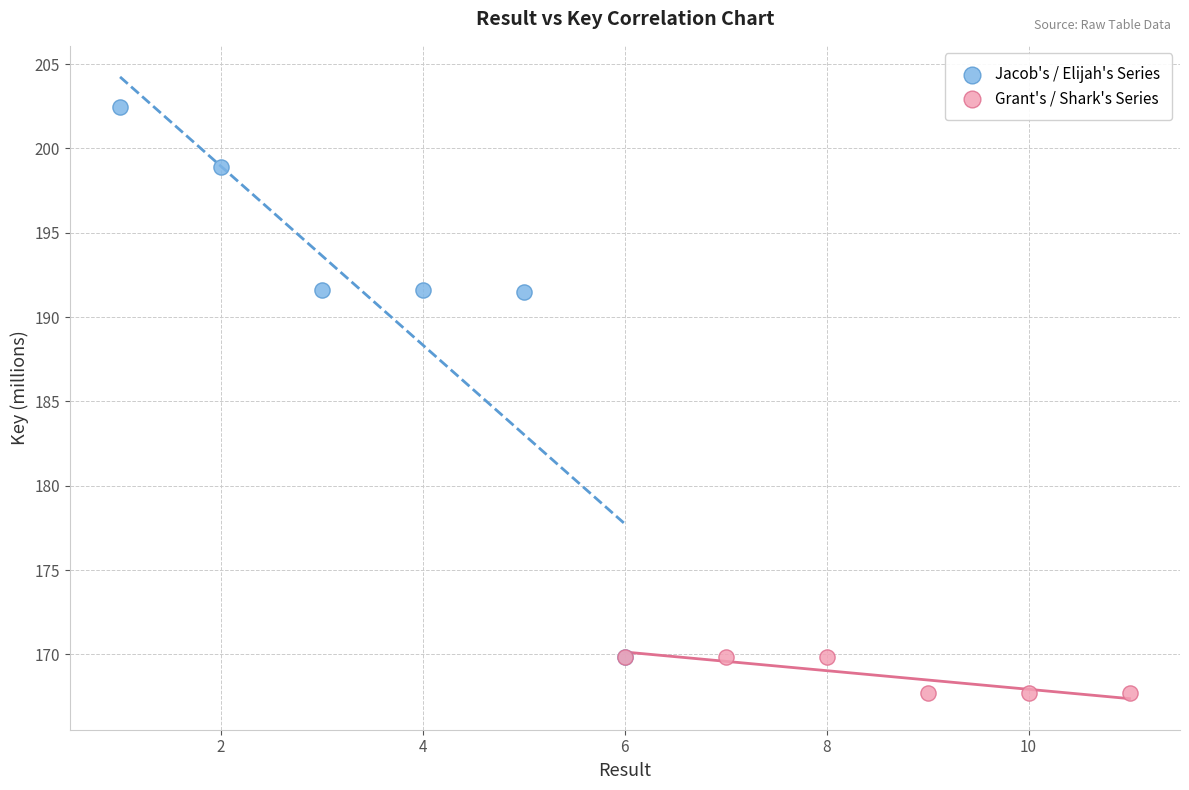

Which series reaches the maximum Y coordinate?

Jacob's / Elijah's Series